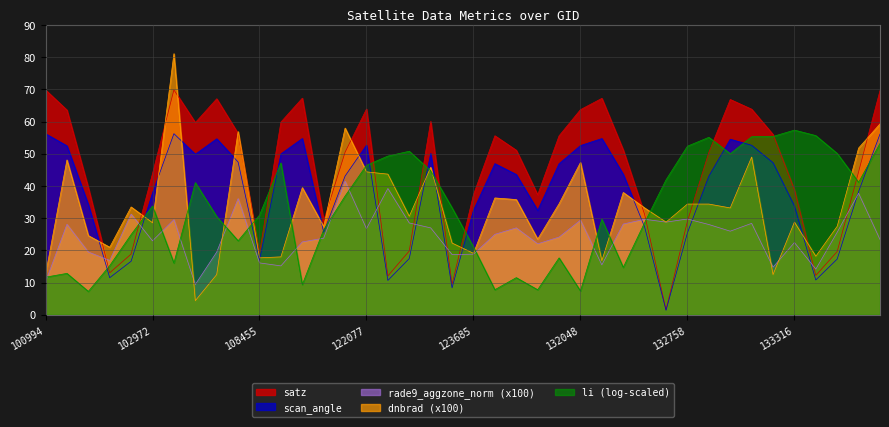

What are all the series names shown in the legend?

satz, scan_angle, rade9_aggzone_norm (x100), dnbrad (x100), li (log-scaled)